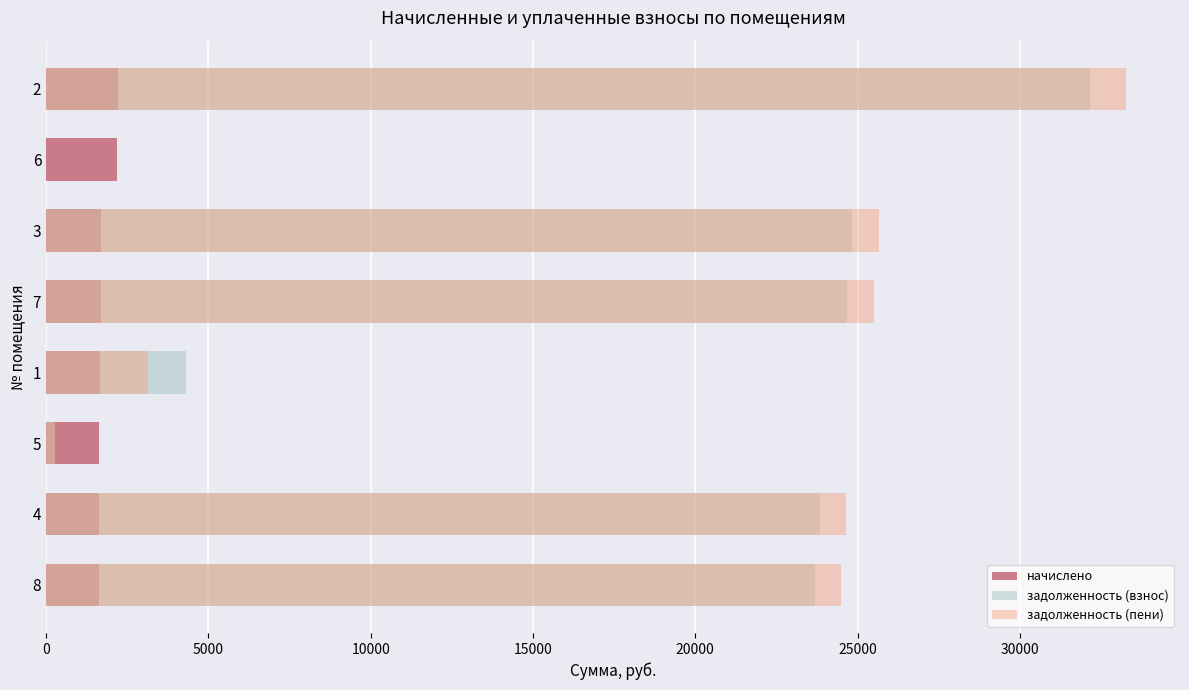

What is the value of the задолженность (взнос) bar at the 1st from the left?

23682.2